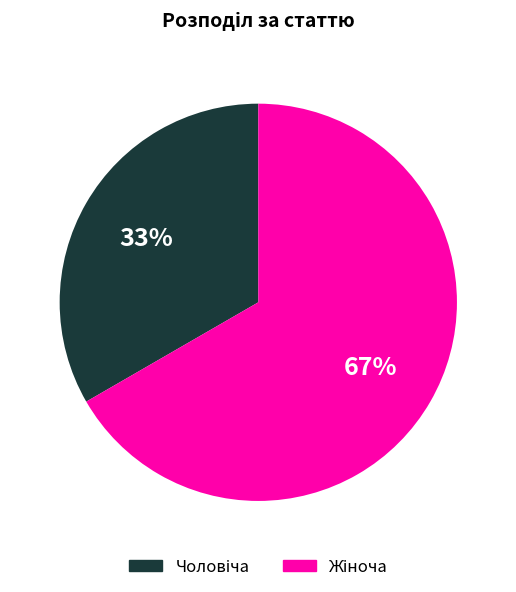

Is there any slice that represents more than half of the pie?

Yes